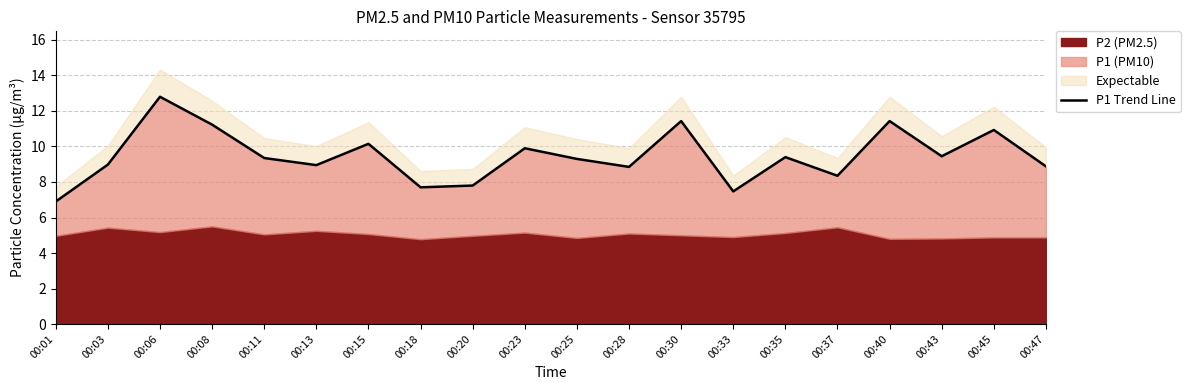

What is the average value?

9.5